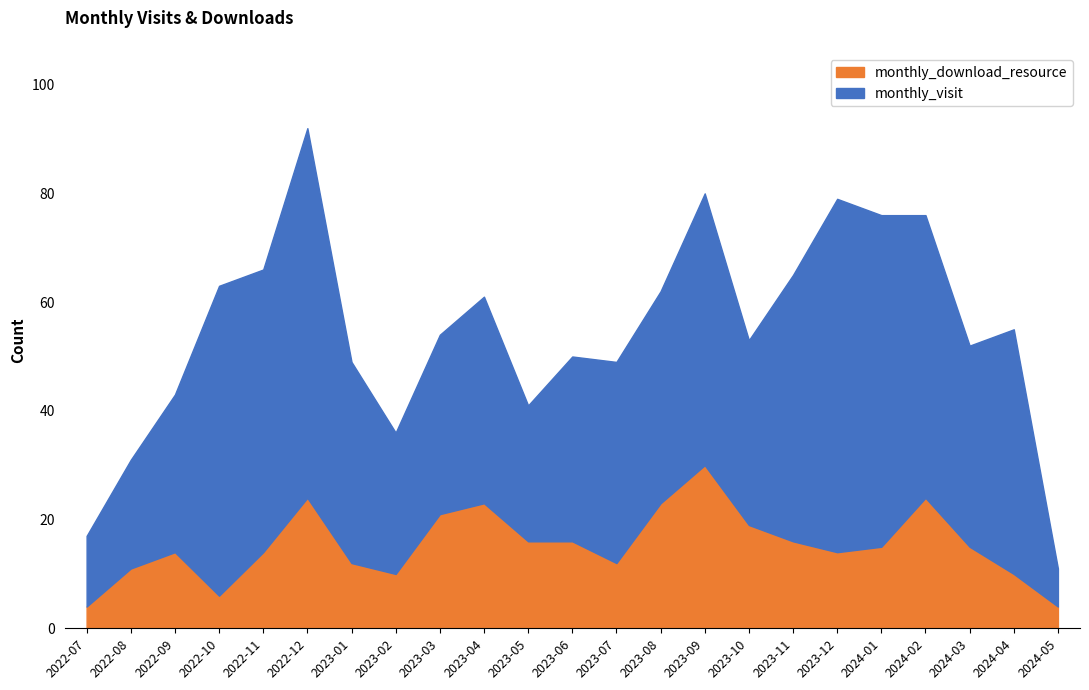

List the series in order of their peak value, lowest first.

monthly_download_resource, monthly_visit